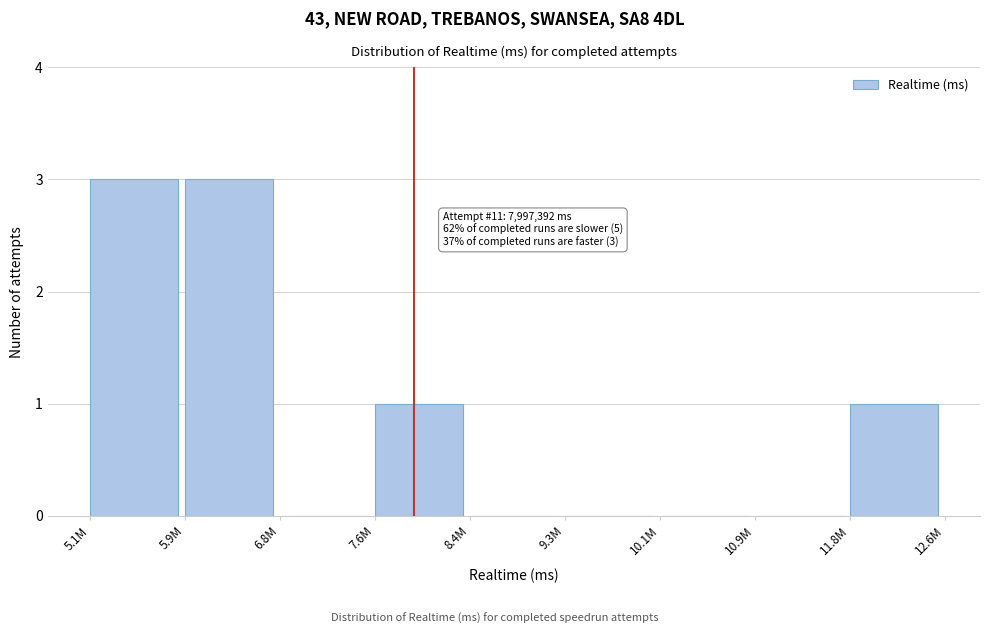

Reading right to left, list all the values displayed in this chart.

11.8M=1	10.9M=0	10.1M=0	9.3M=0	8.4M=0	7.6M=1	6.8M=0	5.9M=3	5.1M=3